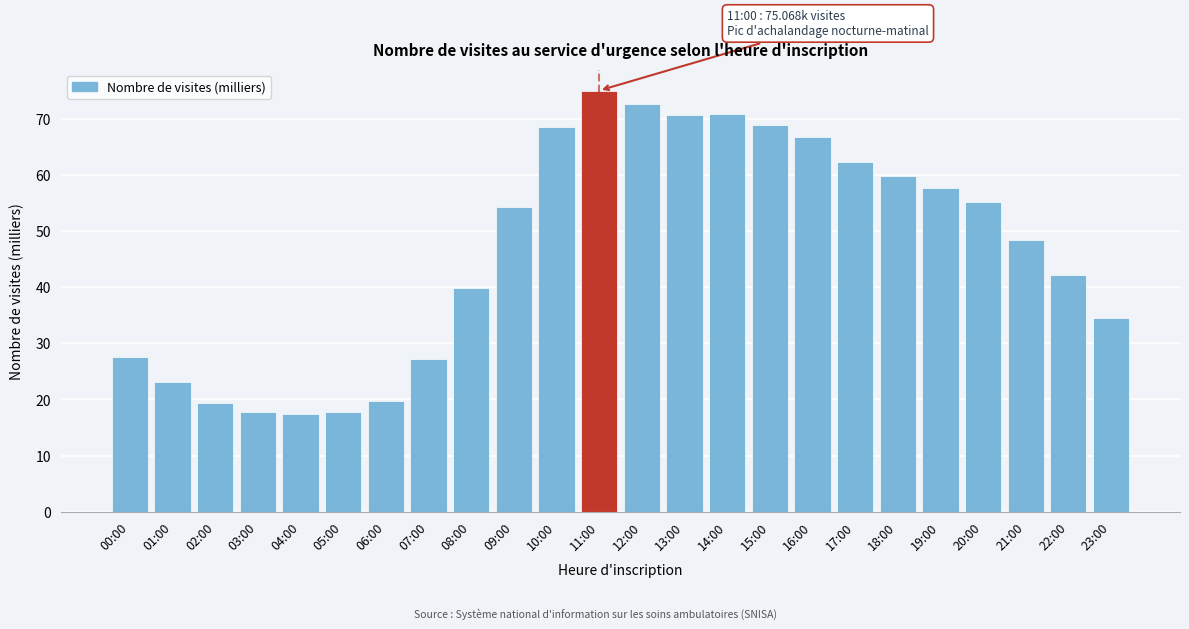

Approximately how many times larger is the value at 11:00 compared to 08:00?

1.9